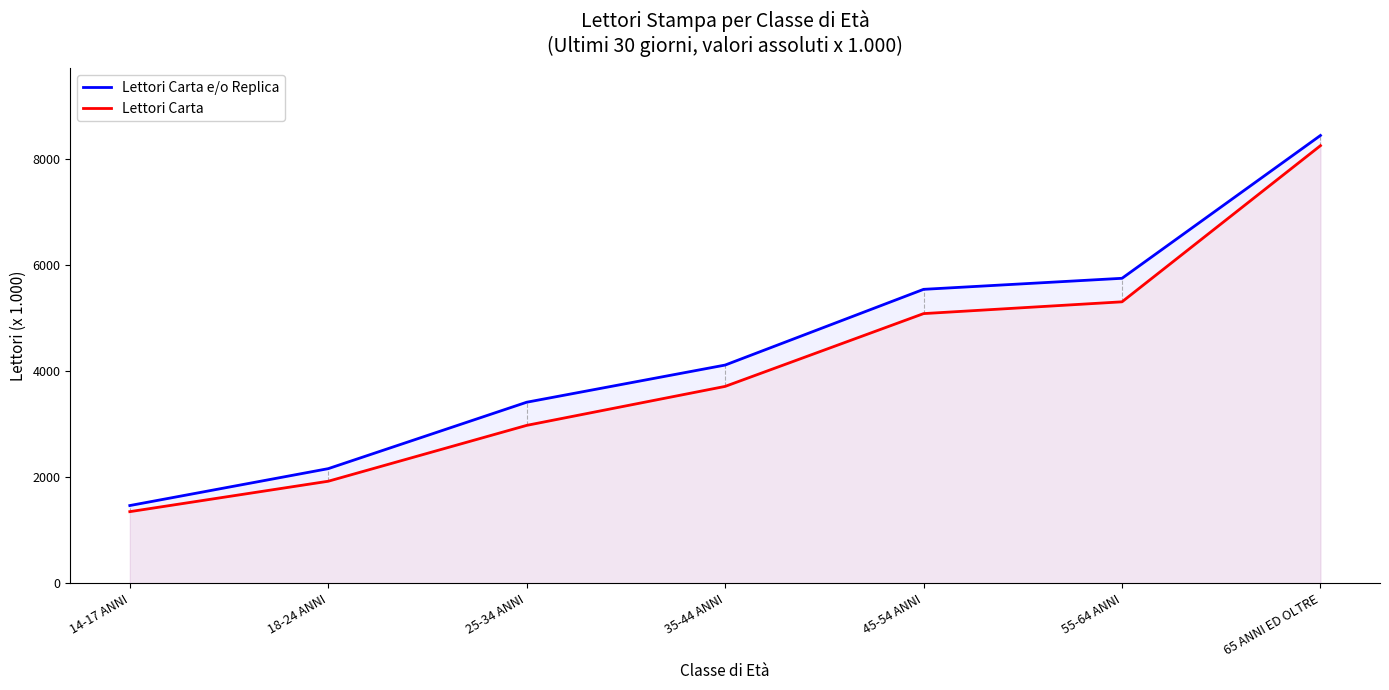

Which series has the widest spread of values?

Lettori Carta e/o Replica